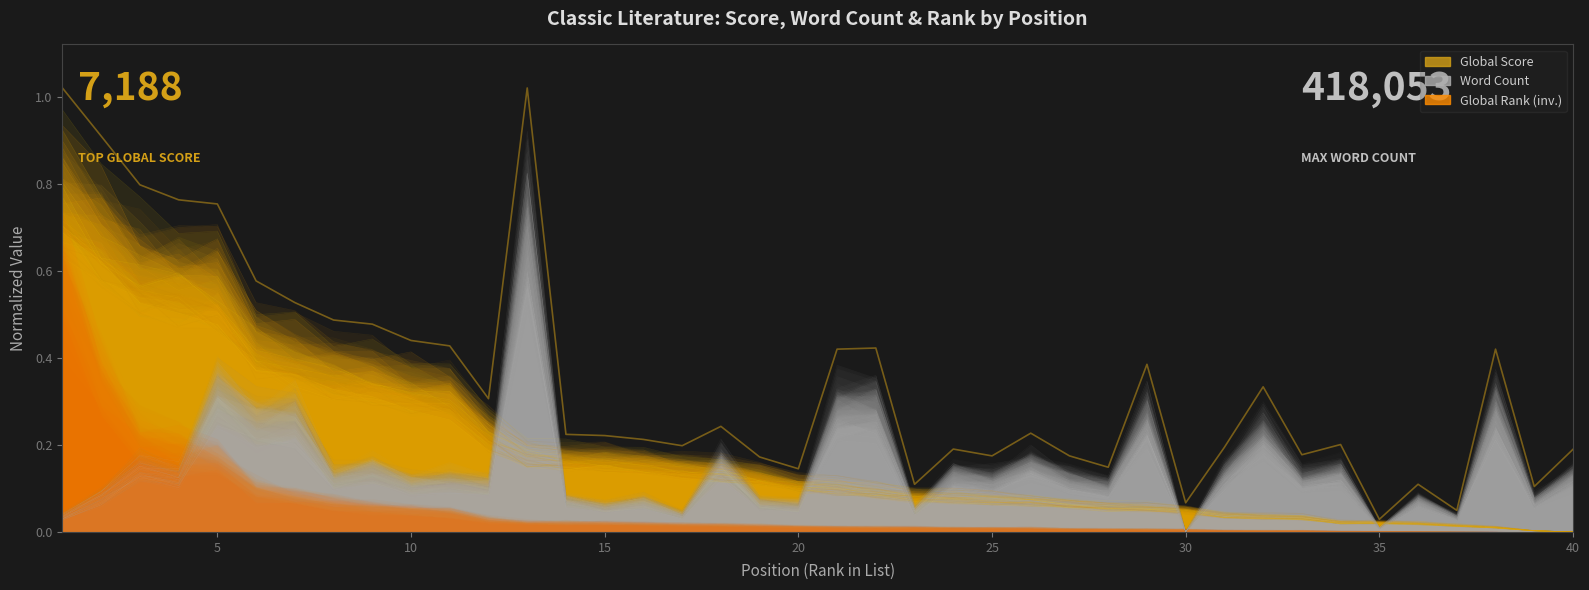

Reading right to left, extract all data points from this chart.

Global Score: 0.0	0.0	0.0	0.0	0.0	0.0	0.0	0.0	0.0	0.0	0.1	0.1	0.1	0.1	0.1	0.1	0.1	0.1	0.1	0.1	0.1	0.1	0.1	0.1	0.2	0.2	0.2	0.2	0.2	0.3	0.3	0.4	0.4	0.4	0.4	0.5	0.6	0.6	0.7	0.7
Word Count: 0.1	0.1	0.3	0.0	0.1	0.0	0.1	0.1	0.2	0.1	0.0	0.3	0.1	0.1	0.1	0.1	0.1	0.1	0.3	0.3	0.1	0.1	0.2	0.0	0.1	0.1	0.1	0.7	0.1	0.1	0.1	0.1	0.1	0.3	0.2	0.3	0.1	0.2	0.1	0.0